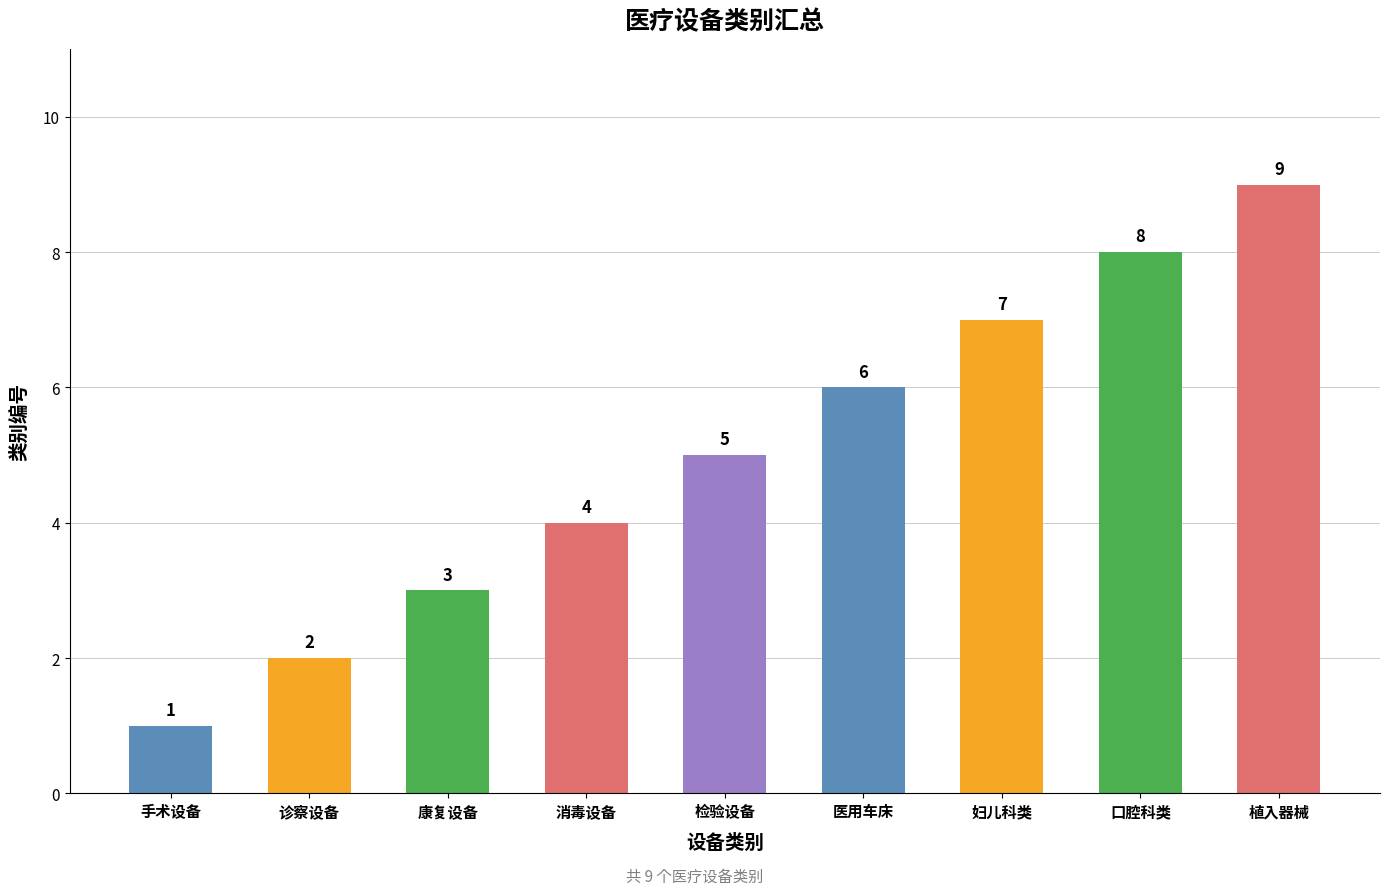

List the labels in order of value, largest first.

植入器械, 口腔科类, 妇儿科类, 医用车床, 检验设备, 消毒设备, 康复设备, 诊察设备, 手术设备